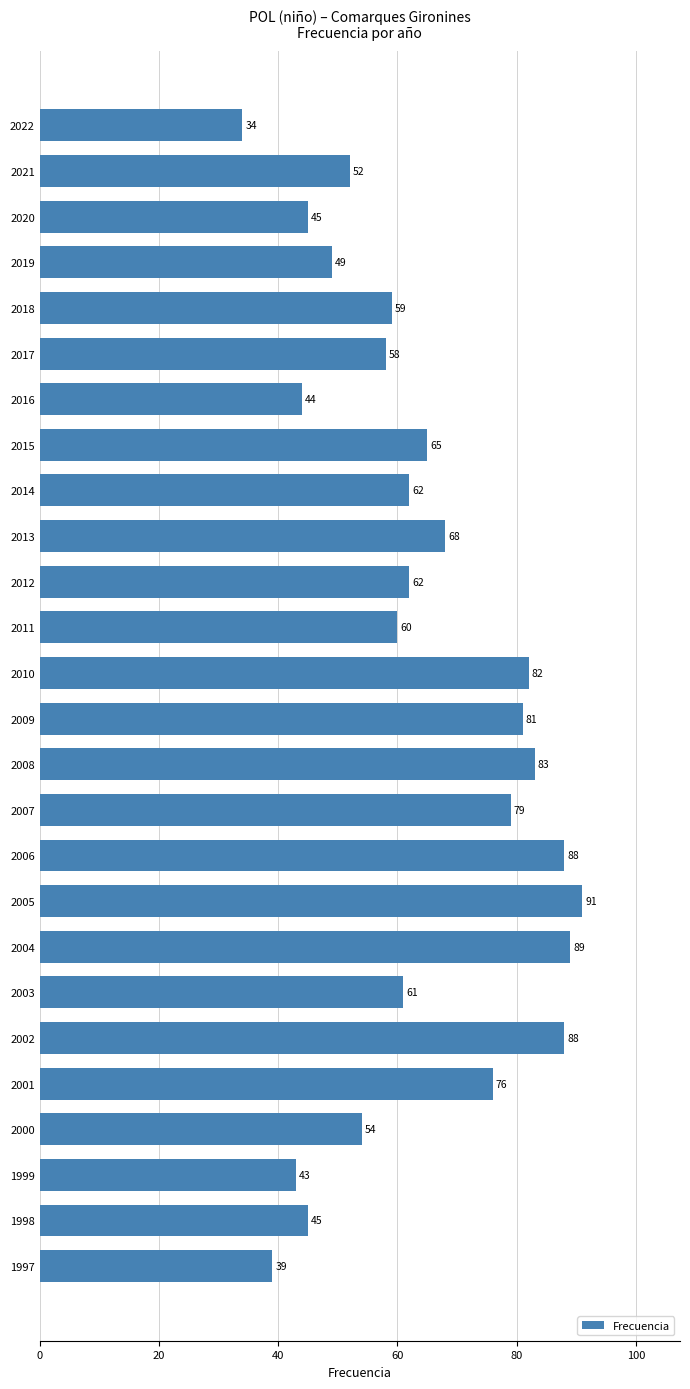

Reading top to bottom, extract all data points from this chart.

2022=34	2021=52	2020=45	2019=49	2018=59	2017=58	2016=44	2015=65	2014=62	2013=68	2012=62	2011=60	2010=82	2009=81	2008=83	2007=79	2006=88	2005=91	2004=89	2003=61	2002=88	2001=76	2000=54	1999=43	1998=45	1997=39